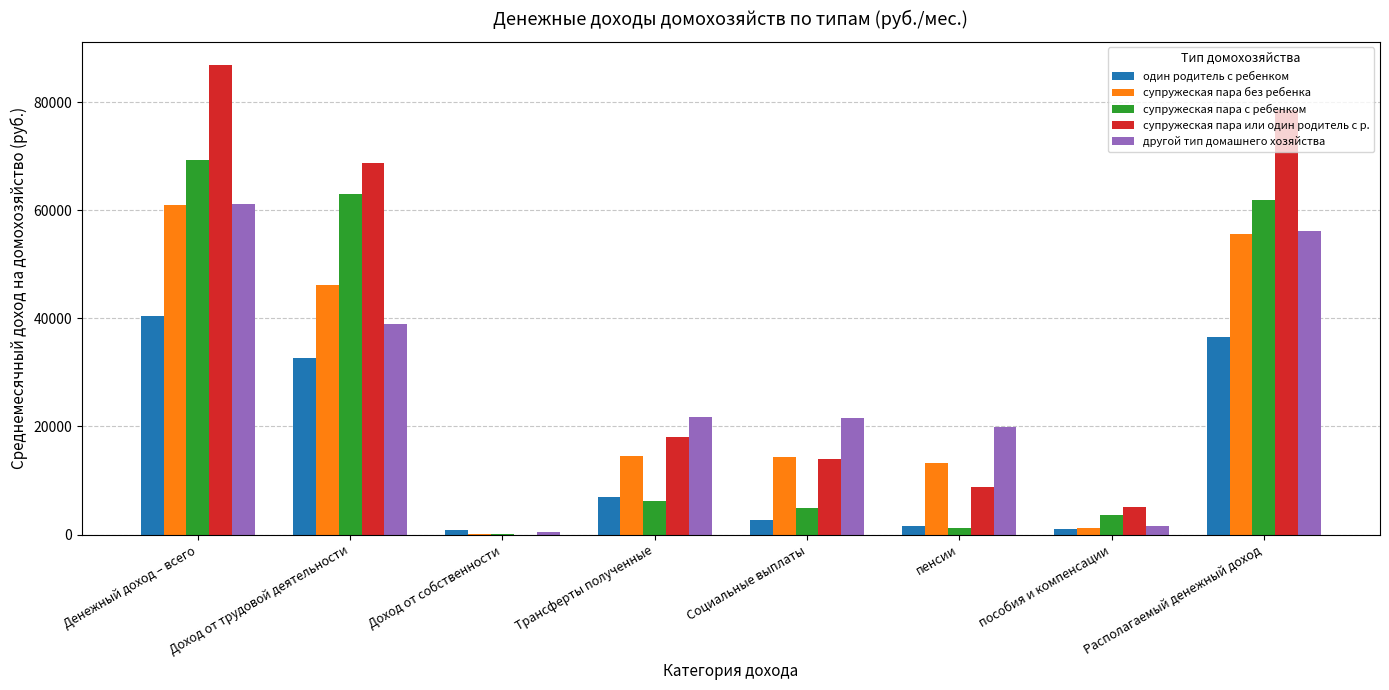

Which category has the highest value across all series?

Денежный доход – всего